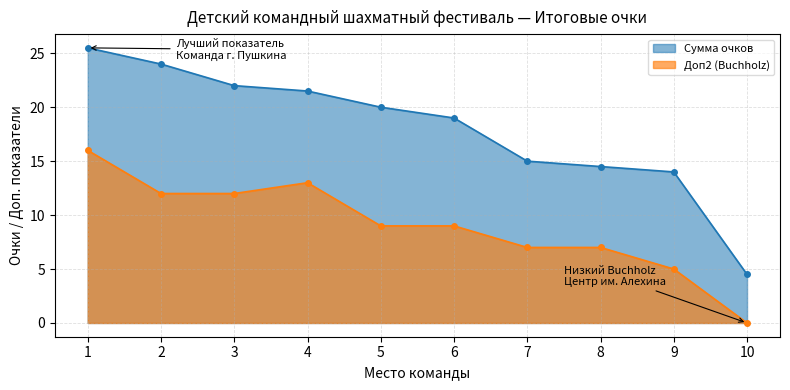

How many distinct data groups are displayed?

2